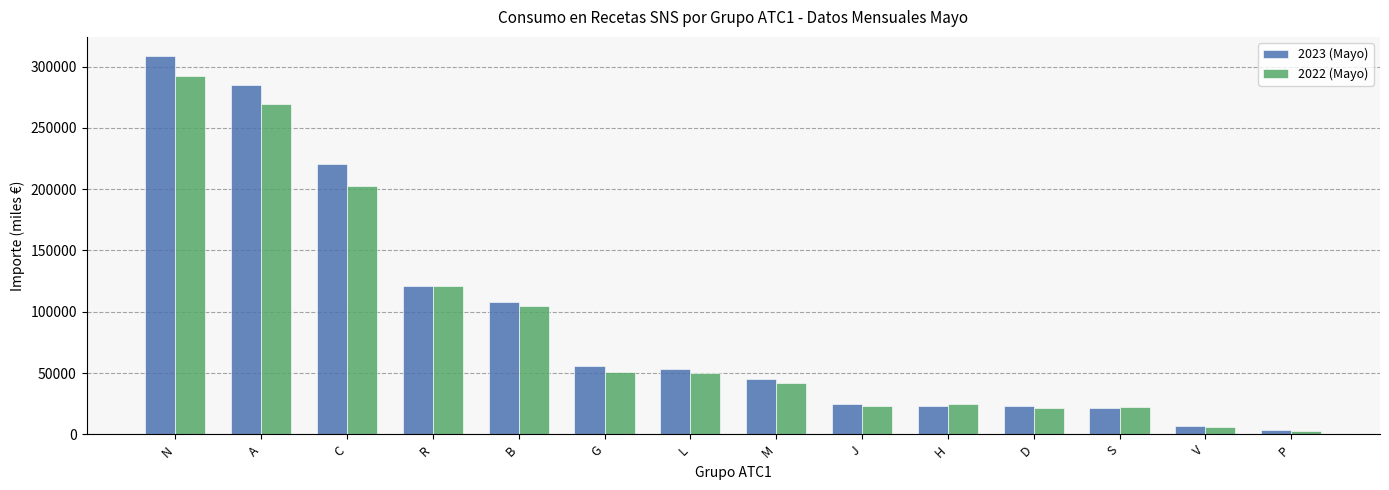

Which label corresponds to the smallest value in the chart?

P